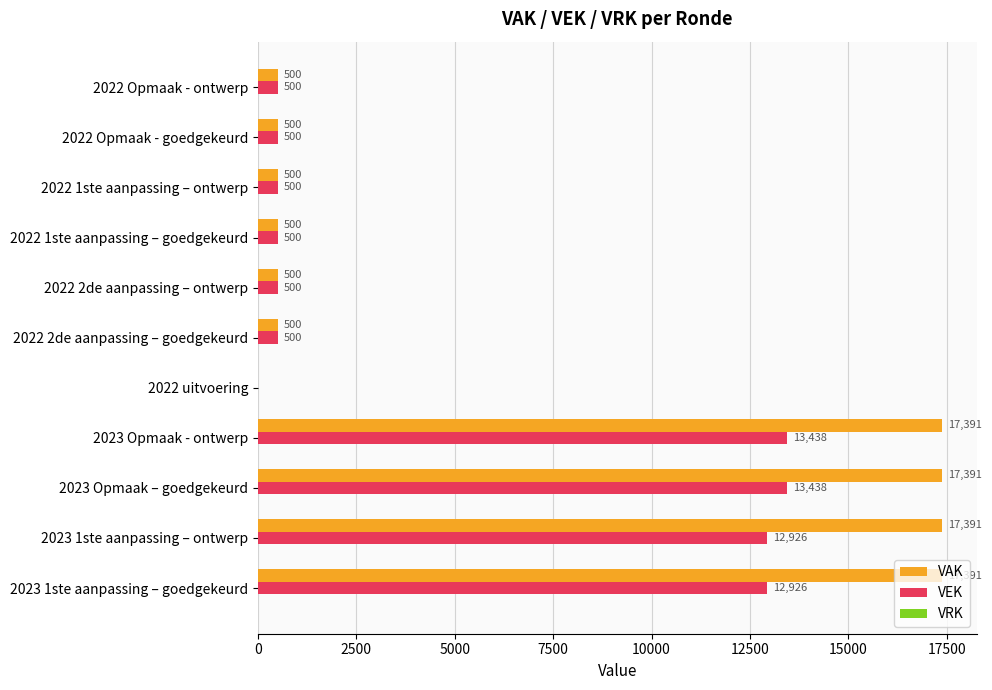

Which series has the widest spread of values?

VAK